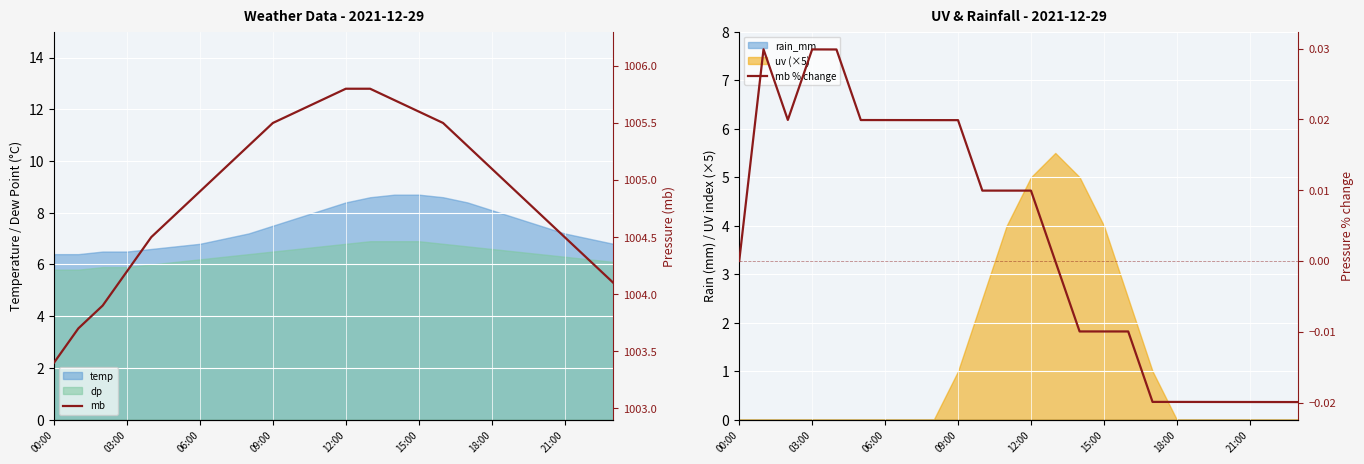

The value of mb at 11 is 1005.7. True or false?

True